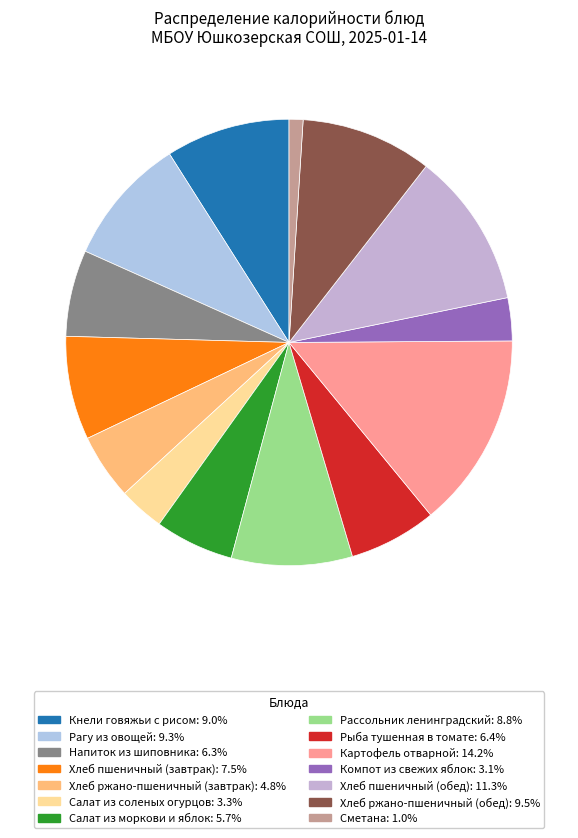

How many slices are in this pie chart?

14